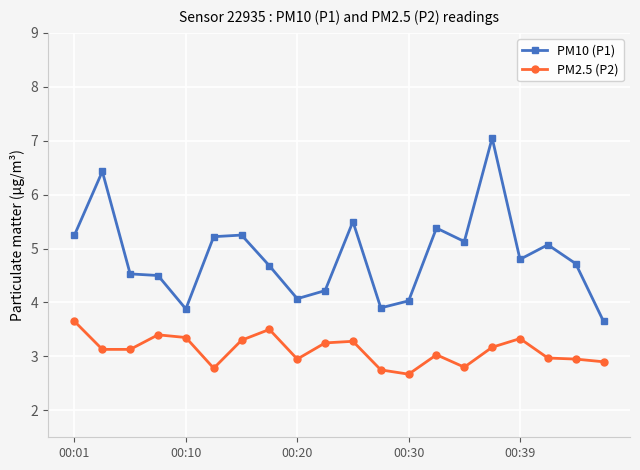

At how many categories does at least one series exceed 3?

20